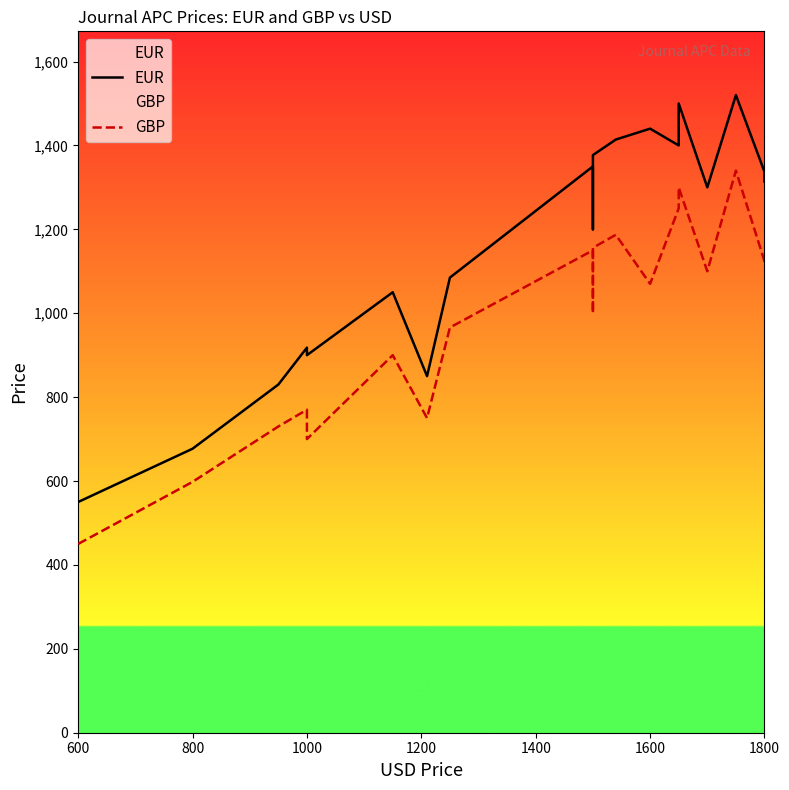

True or false: EUR and GBP intersect in this chart.

False